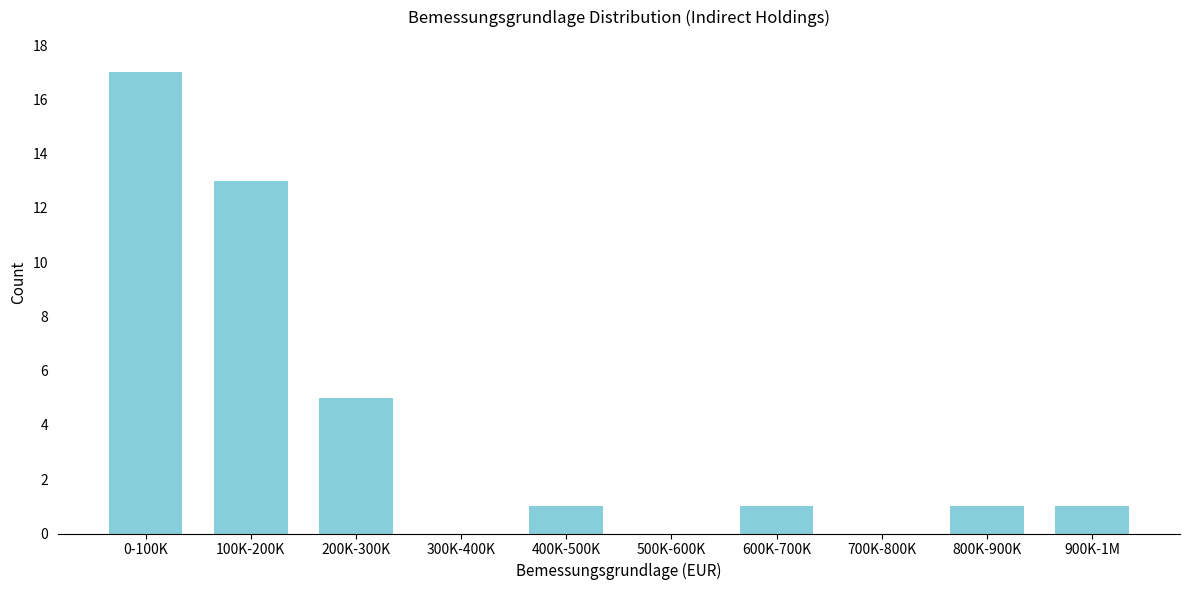

Reading right to left, extract all data points from this chart.

900K-1M=1	800K-900K=1	700K-800K=0	600K-700K=1	500K-600K=0	400K-500K=1	300K-400K=0	200K-300K=5	100K-200K=13	0-100K=17